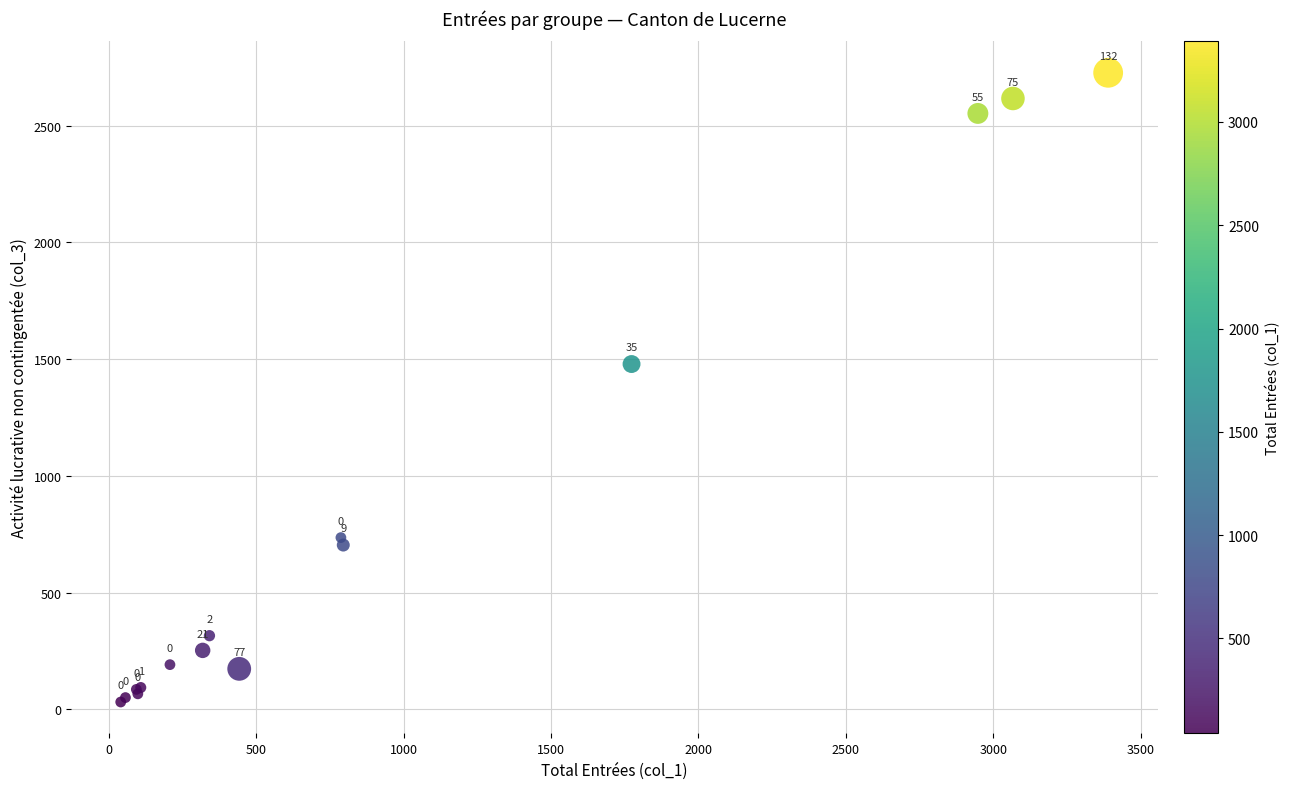

What Y value in the scatter plot is closest to 1379?

1479